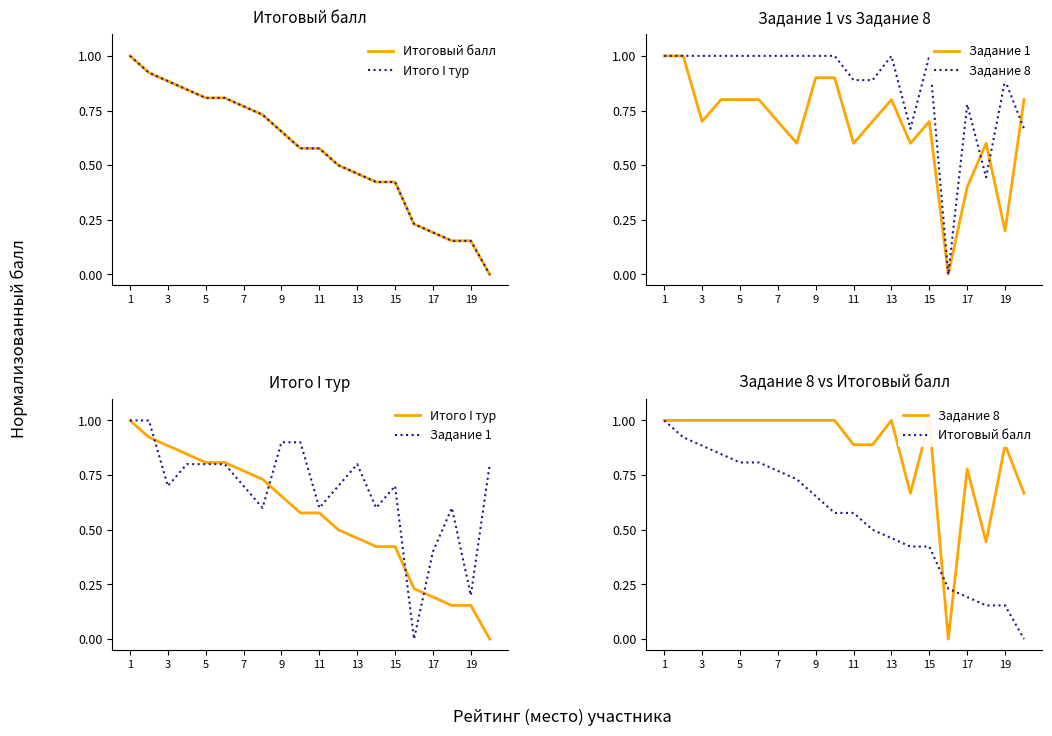

At how many categories does at least one series exceed 0?

20